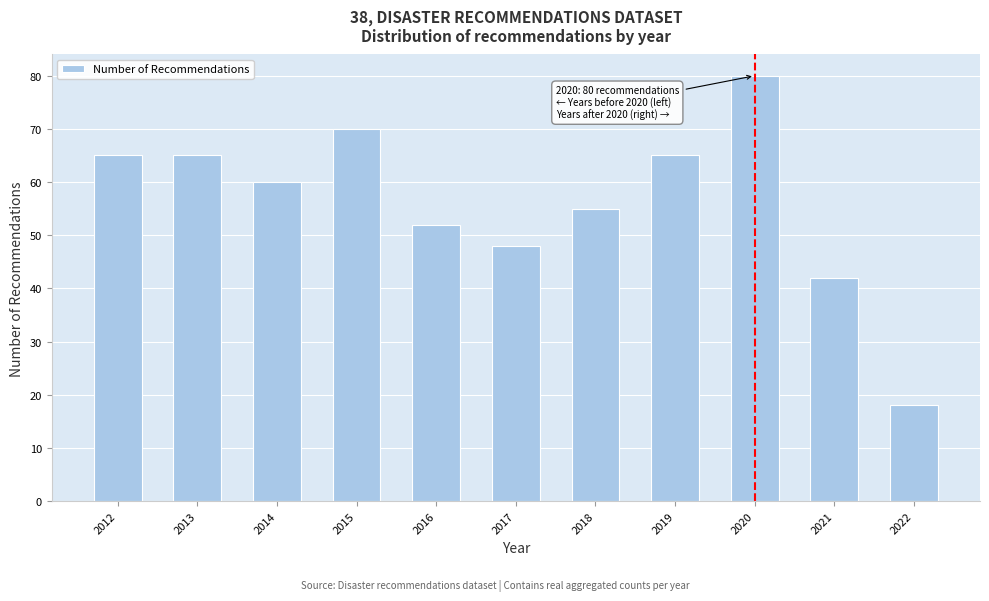

Reading right to left, extract all data points from this chart.

18	42	80	65	55	48	52	70	60	65	65